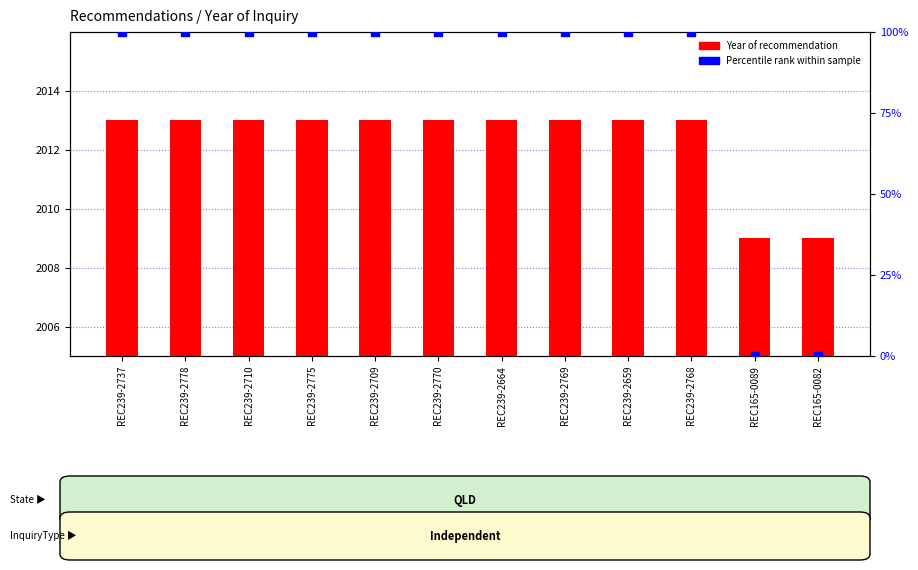

At which category is the sum across all series the highest?

REC239-2737